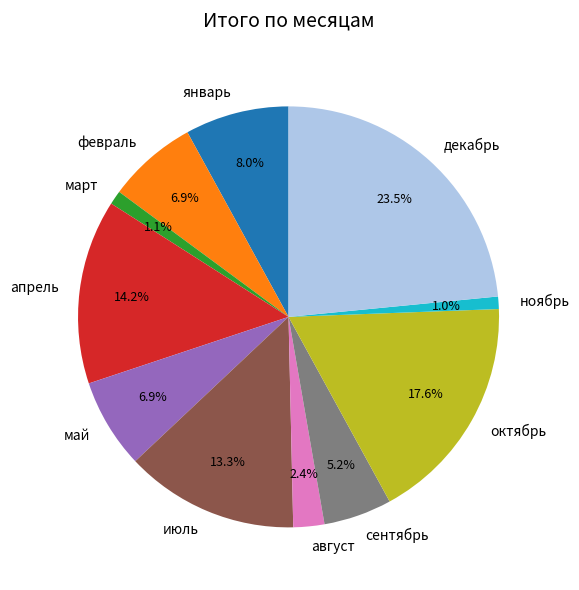

Does март account for over 50% of the chart?

No